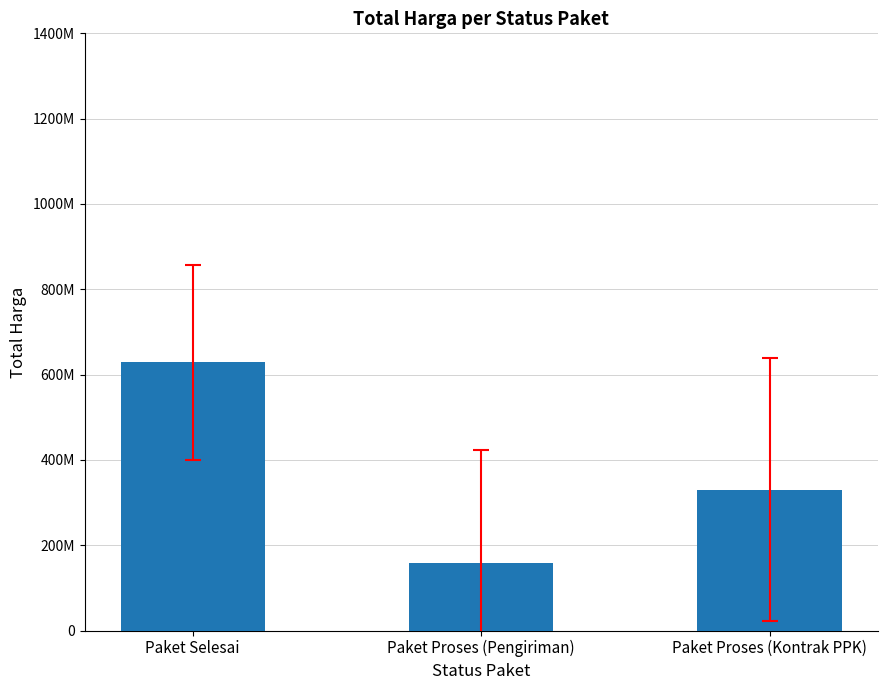

What is the label of the 2nd bar from the right?

Paket Proses (Pengiriman)